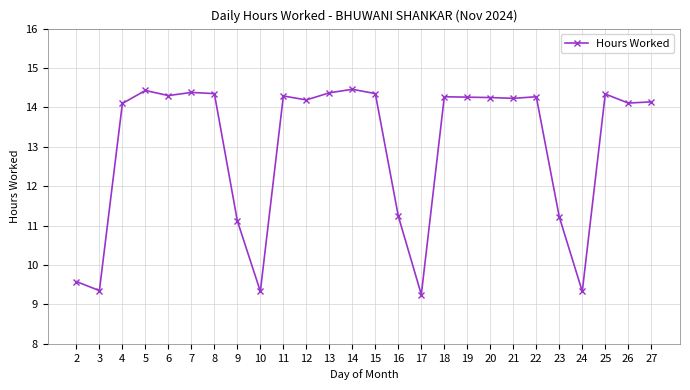

The chart shows a value of 11.1 at 9. True or false?

True